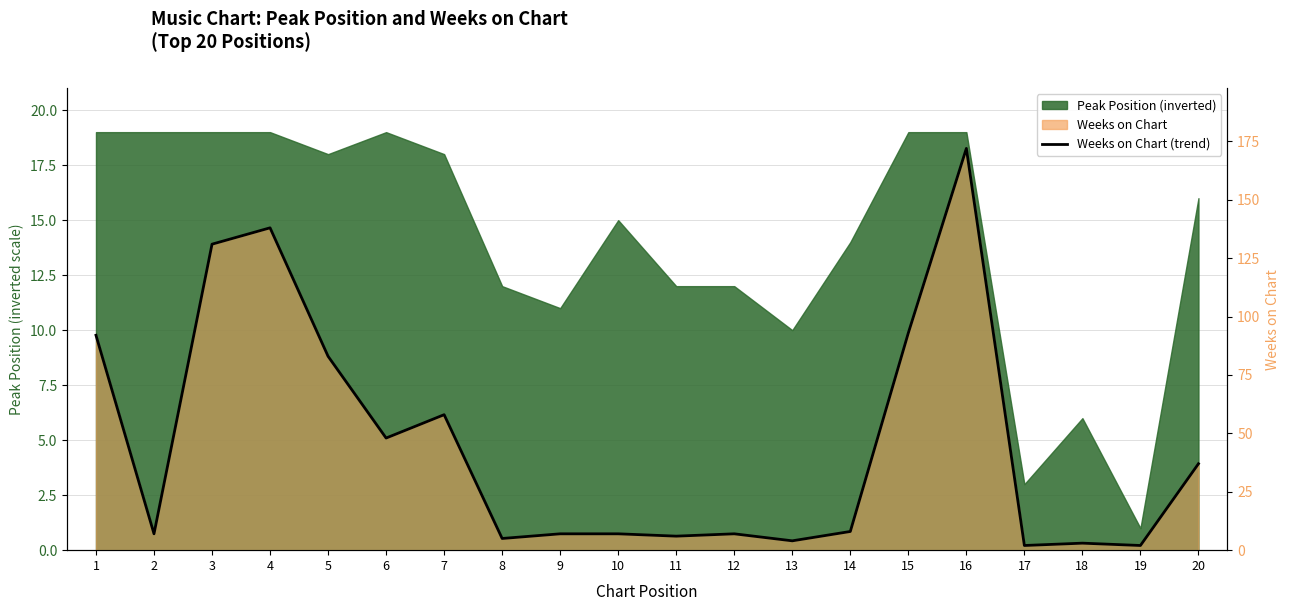

How many values are below 8?

10